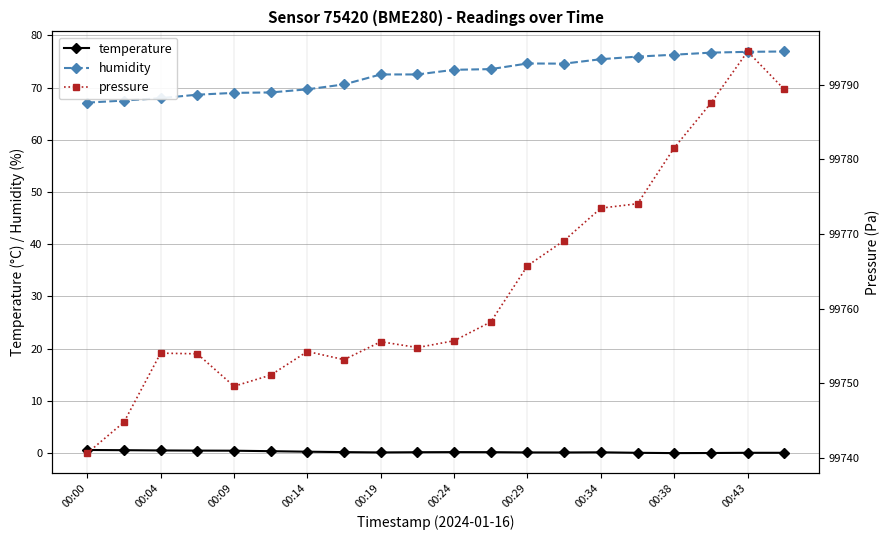

Does the chart have visible grid lines?

Yes